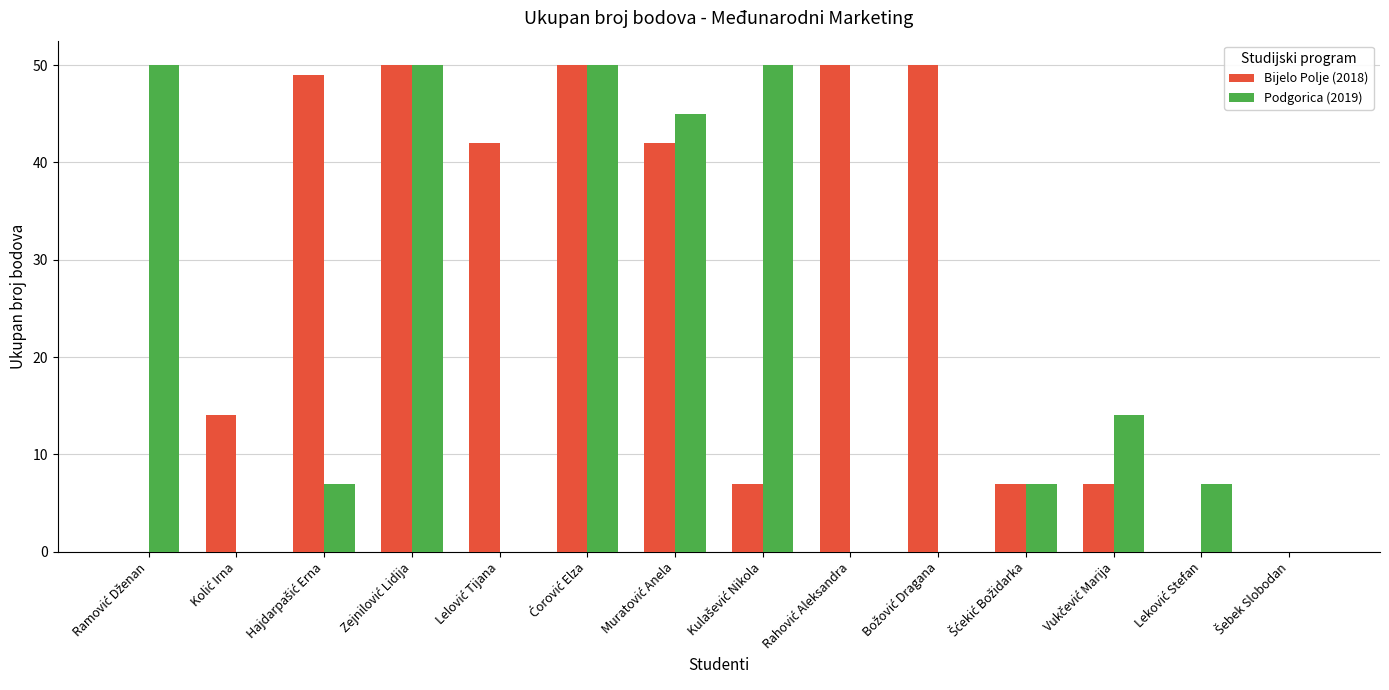

What is the sum of all Podgorica (2019) values?

280